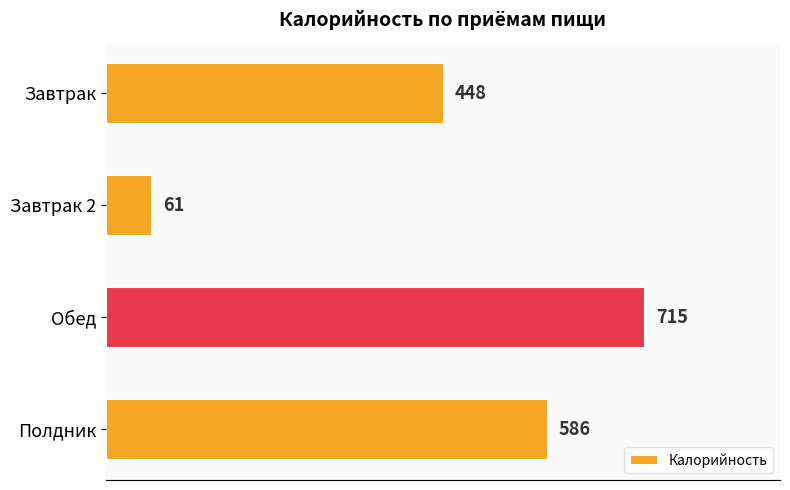

Rank the categories by value from lowest to highest.

Завтрак 2, Завтрак, Полдник, Обед